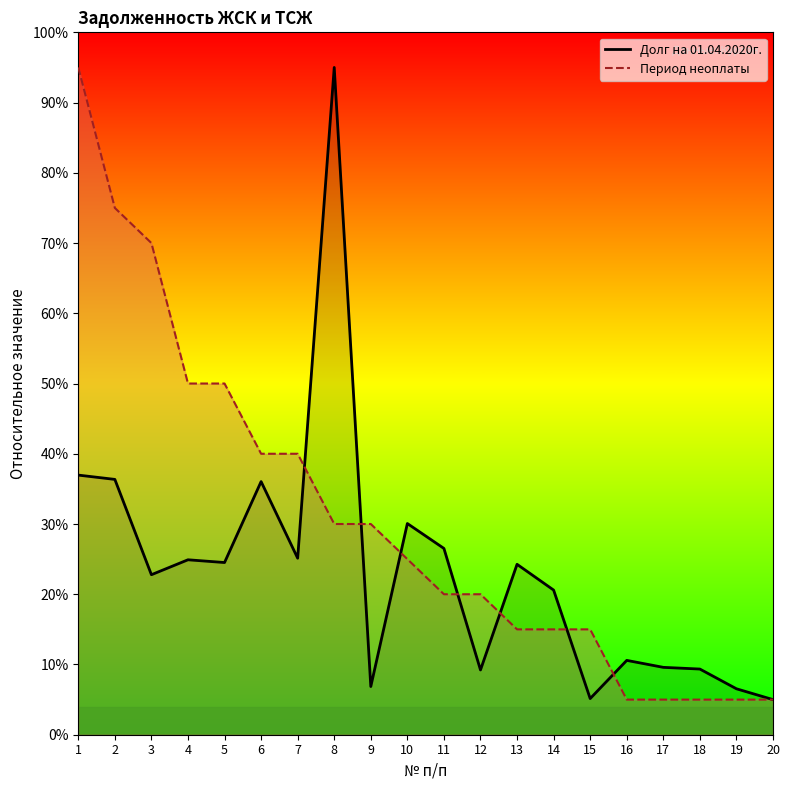

What are all the series names shown in the legend?

Долг на 01.04.2020г., Период неоплаты